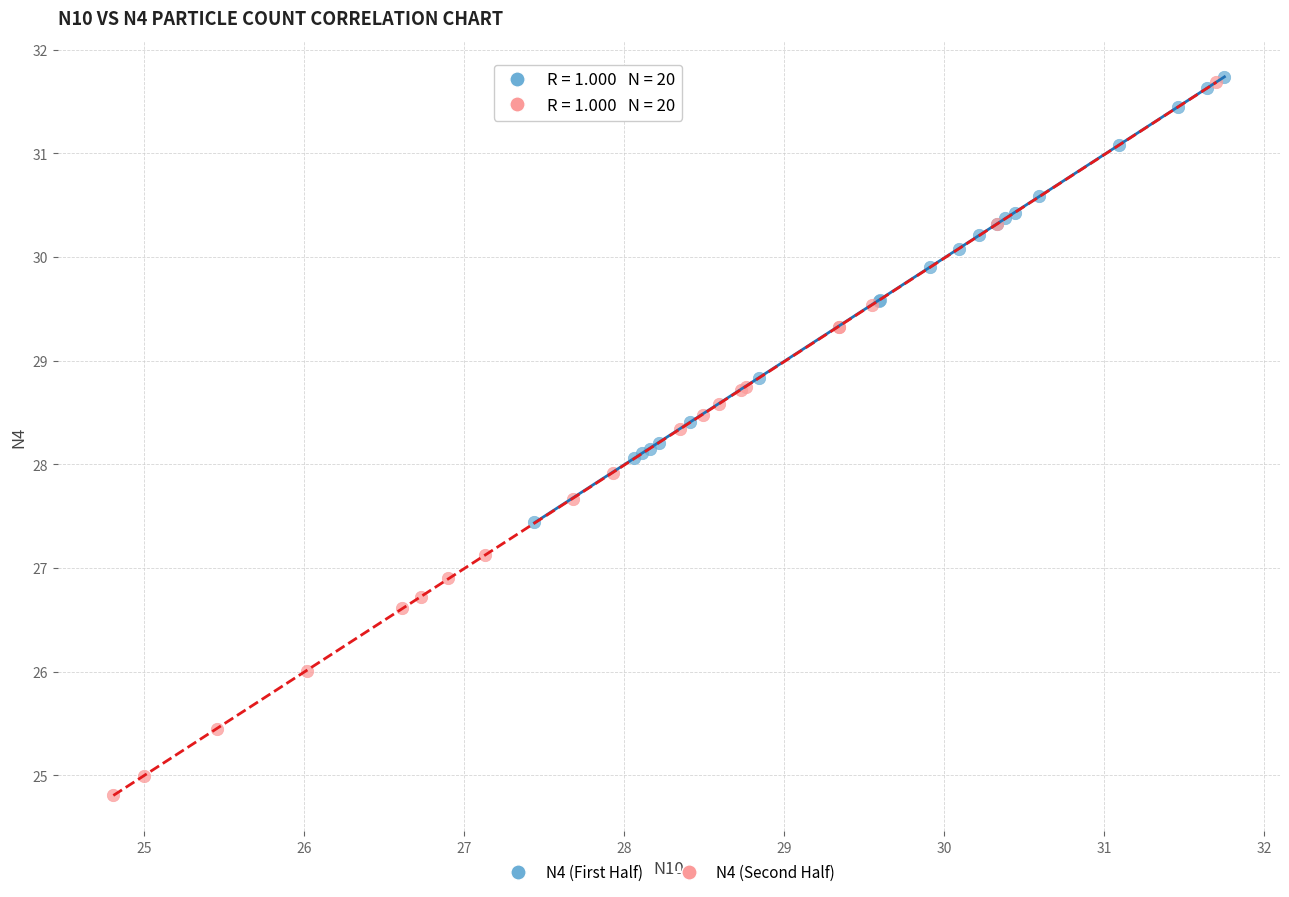

Which series contains the lowest Y value?

N4 (Second Half)